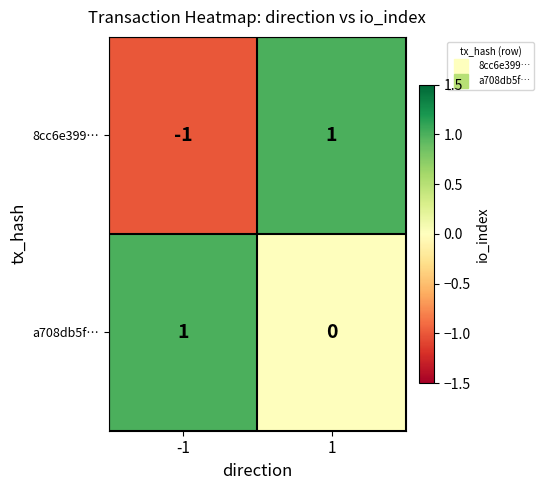

List the labels in order of a708db5f… value, smallest first.

1, -1